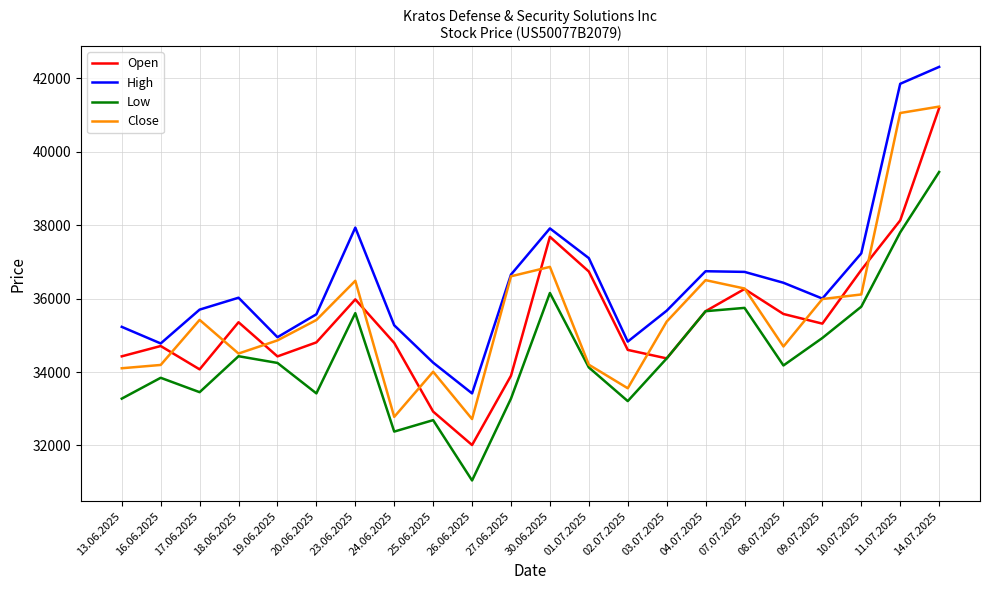

What is the sum of the Low values at 18.06.2025 and 16.06.2025?

68274